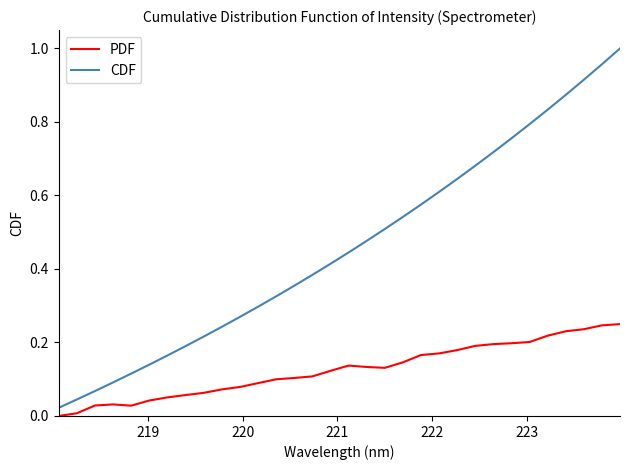

Which series has the largest total across all categories?

CDF